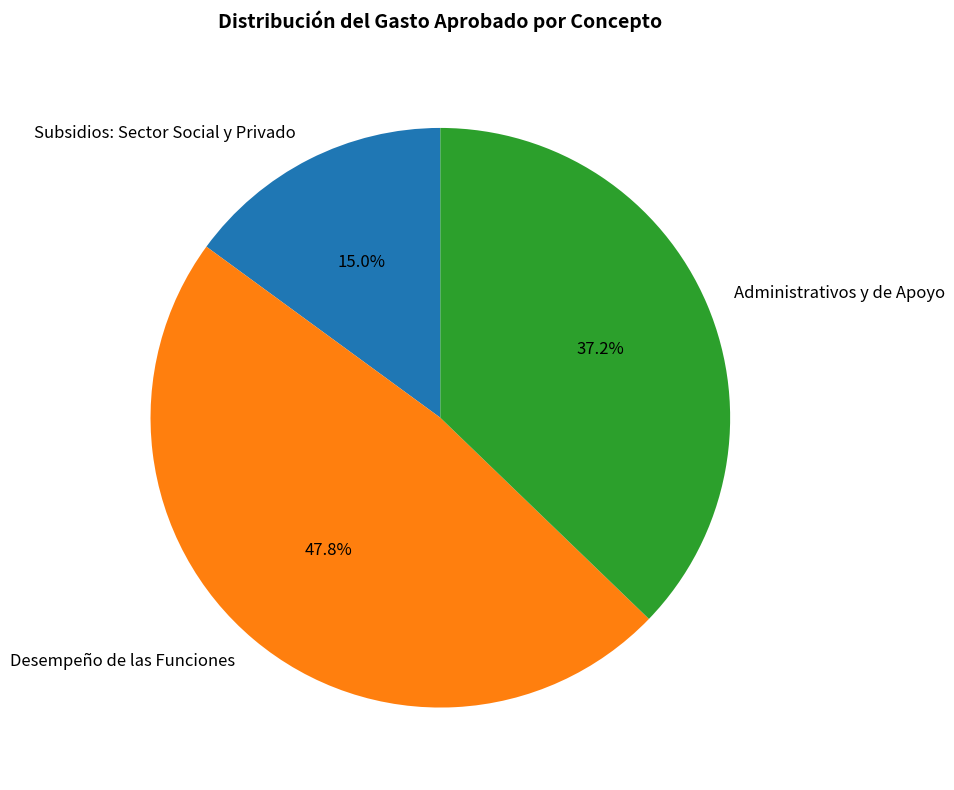

Combined, do Subsidios: Sector Social y Privado and Desempeño de las Funciones account for over 50%?

Yes